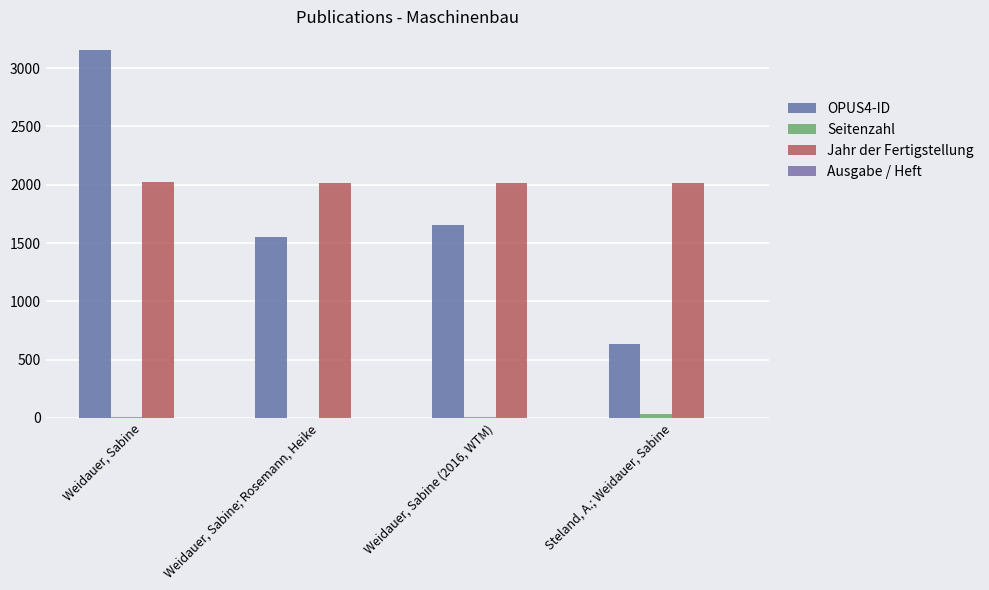

What is the greatest value displayed?

3158